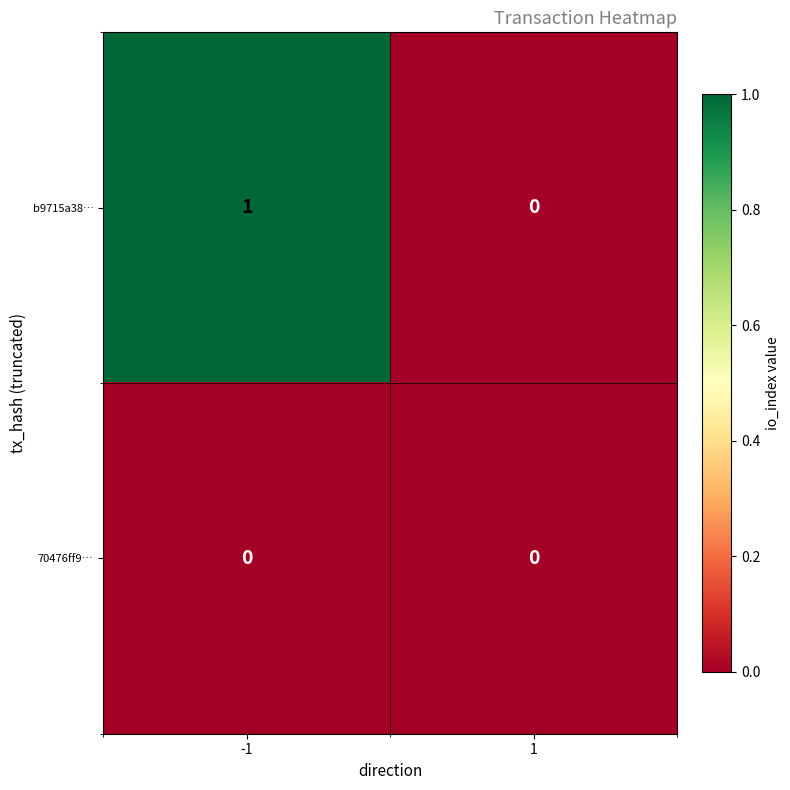

Which series has the largest total across all categories?

b9715a38…